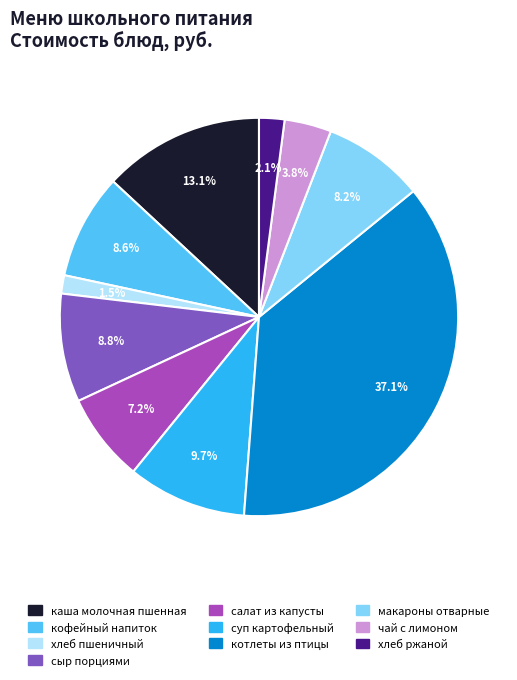

Does кофейный напиток represent more than half of the total?

No